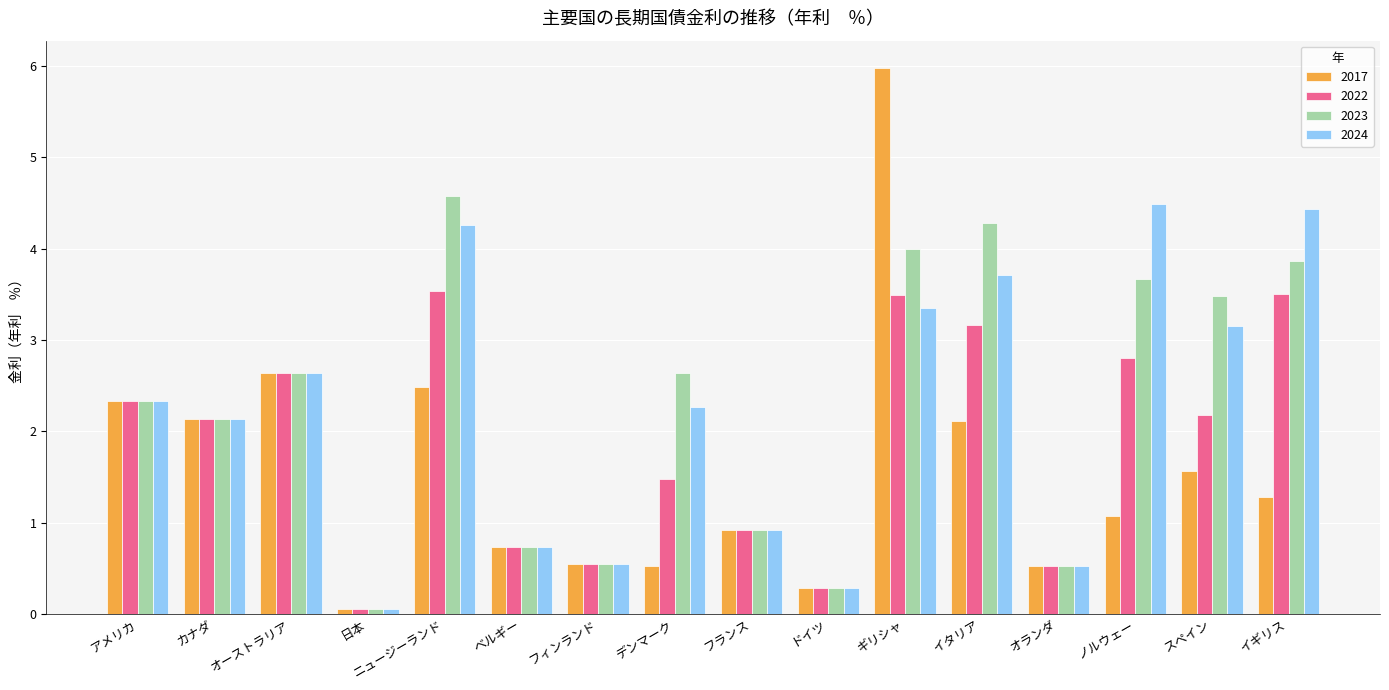

How many groups of bars are there?

16